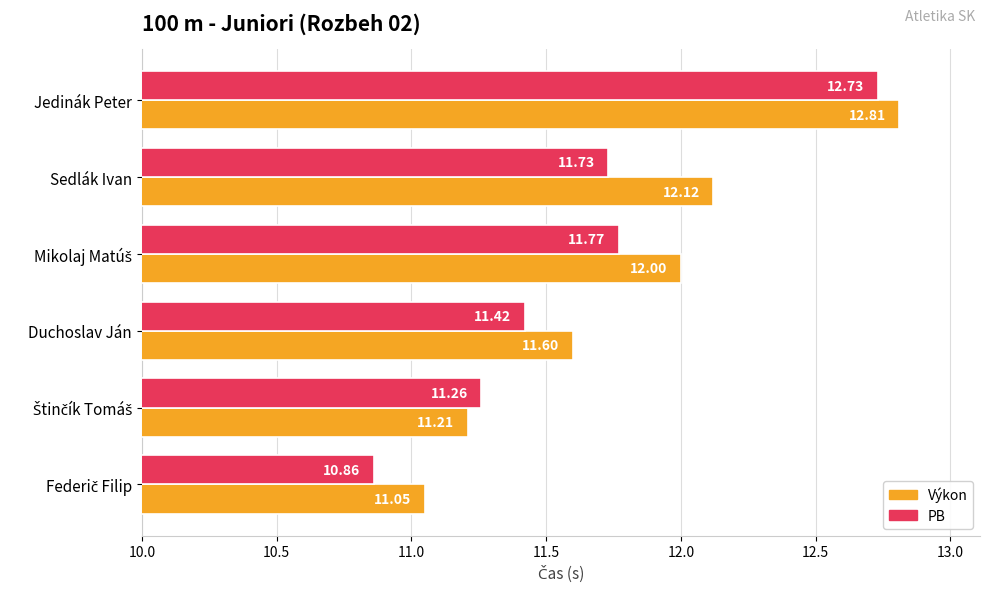

List the series in order of their peak value, highest first.

Výkon, PB